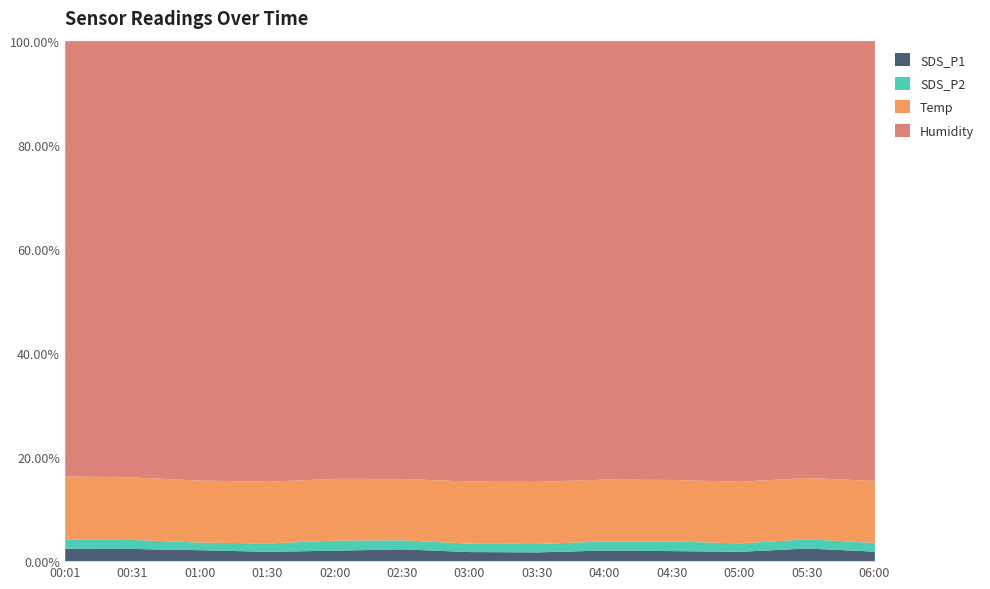

Count the Temp values in the range 14 to 15.

13